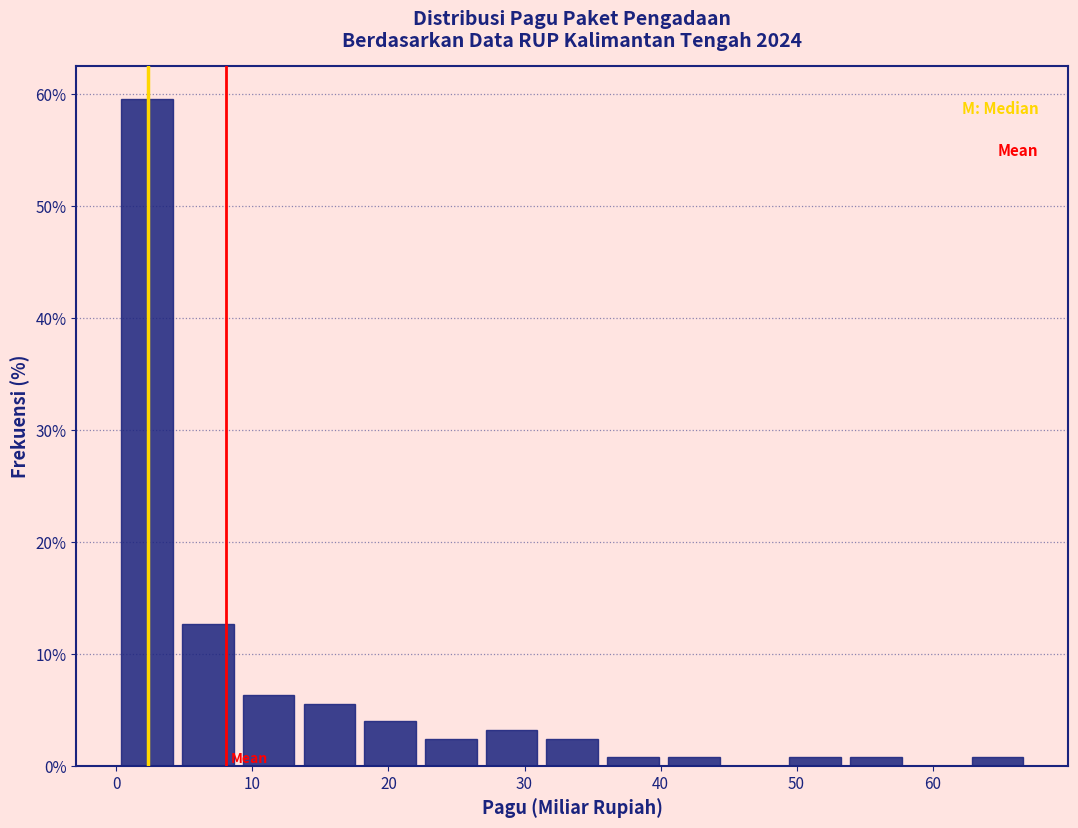

Reading left to right, list every bar in this chart as the range it spans on the x-axis followed by its height. Neither the bar edges nor the heights are printed on the chart, so give them approximately, as read against the axes.

0 to 4: 60
4 to 9: 13
9 to 13: 6
13 to 18: 6
18 to 22: 4
22 to 27: 2
27 to 31: 3
31 to 36: 2
36 to 40: under 1
40 to 45: under 1
45 to 49: 0
49 to 54: under 1
54 to 58: under 1
58 to 63: 0
63 to 67: under 1